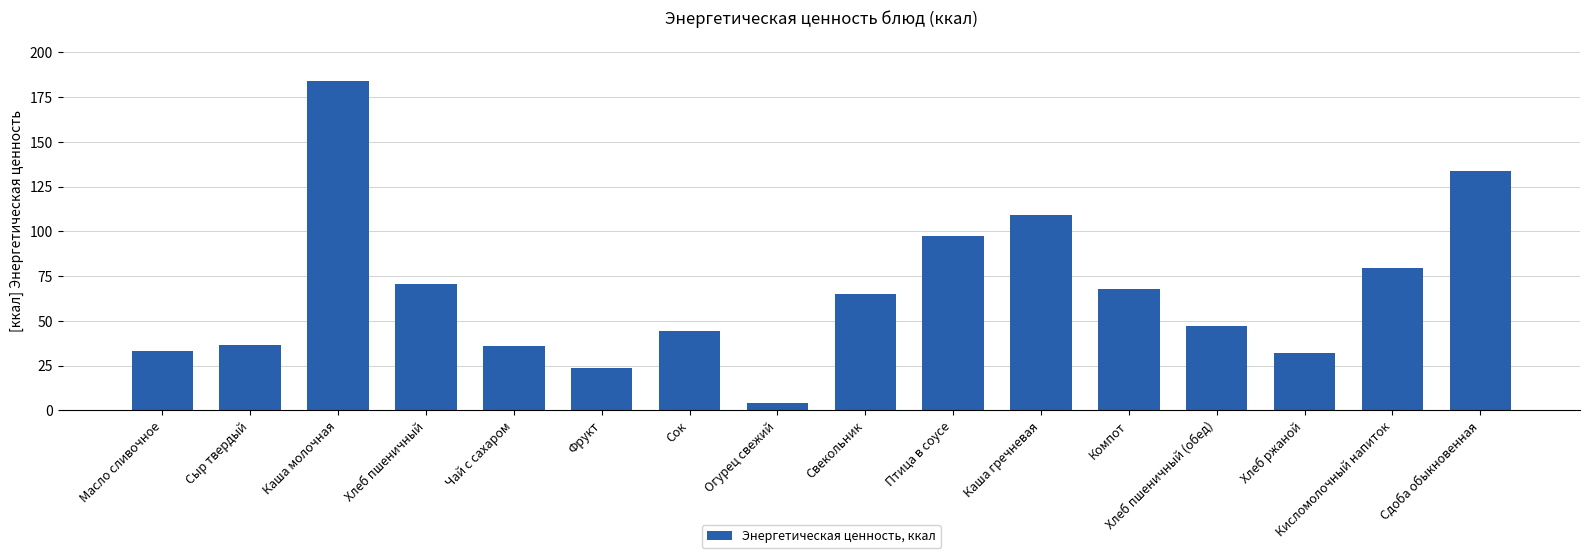

What is the difference between the second highest and second lowest values?

110.2